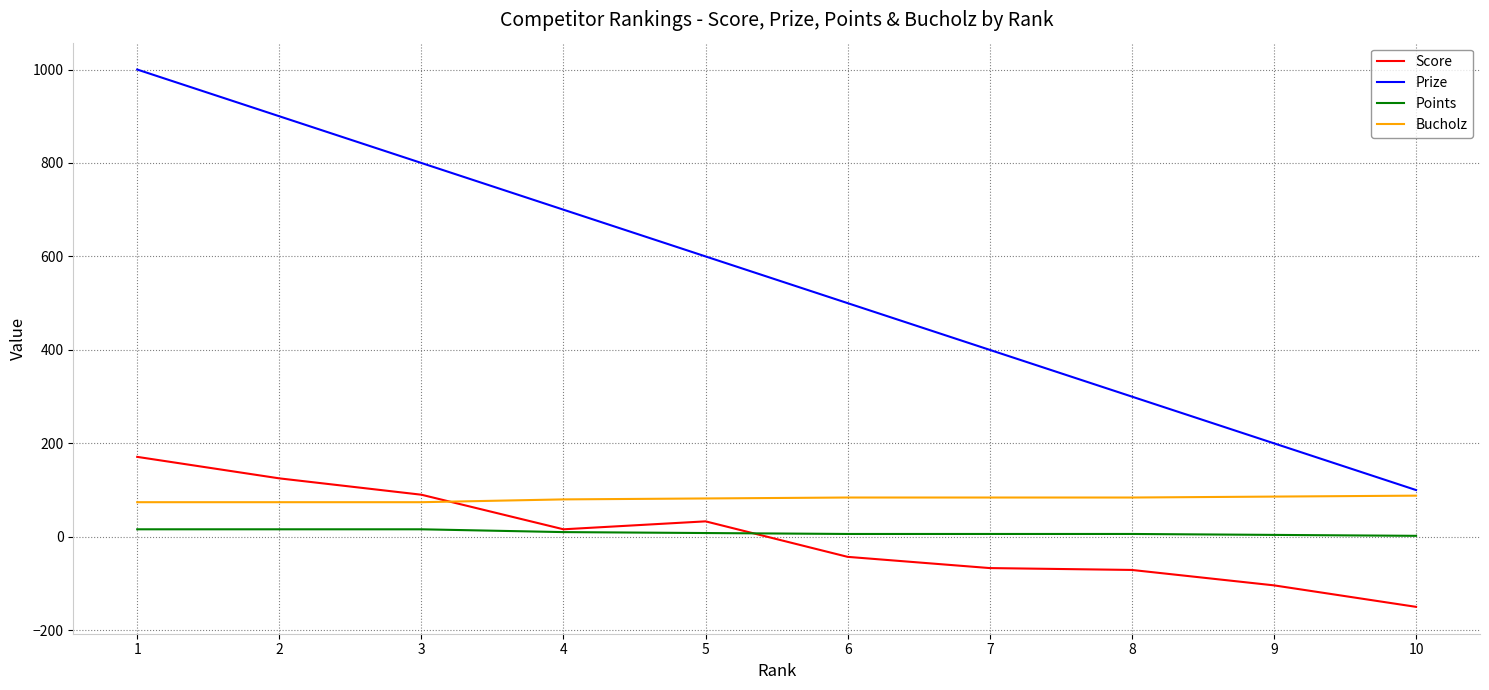

The value of Bucholz at 4 is 80. True or false?

True